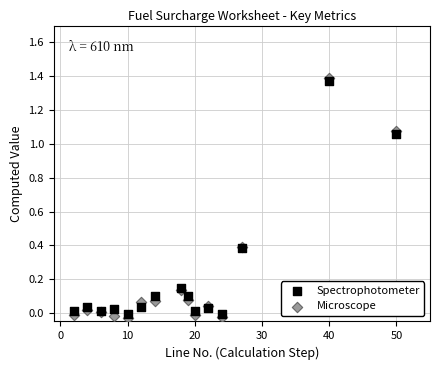

Which series contains the highest Y value?

Microscope